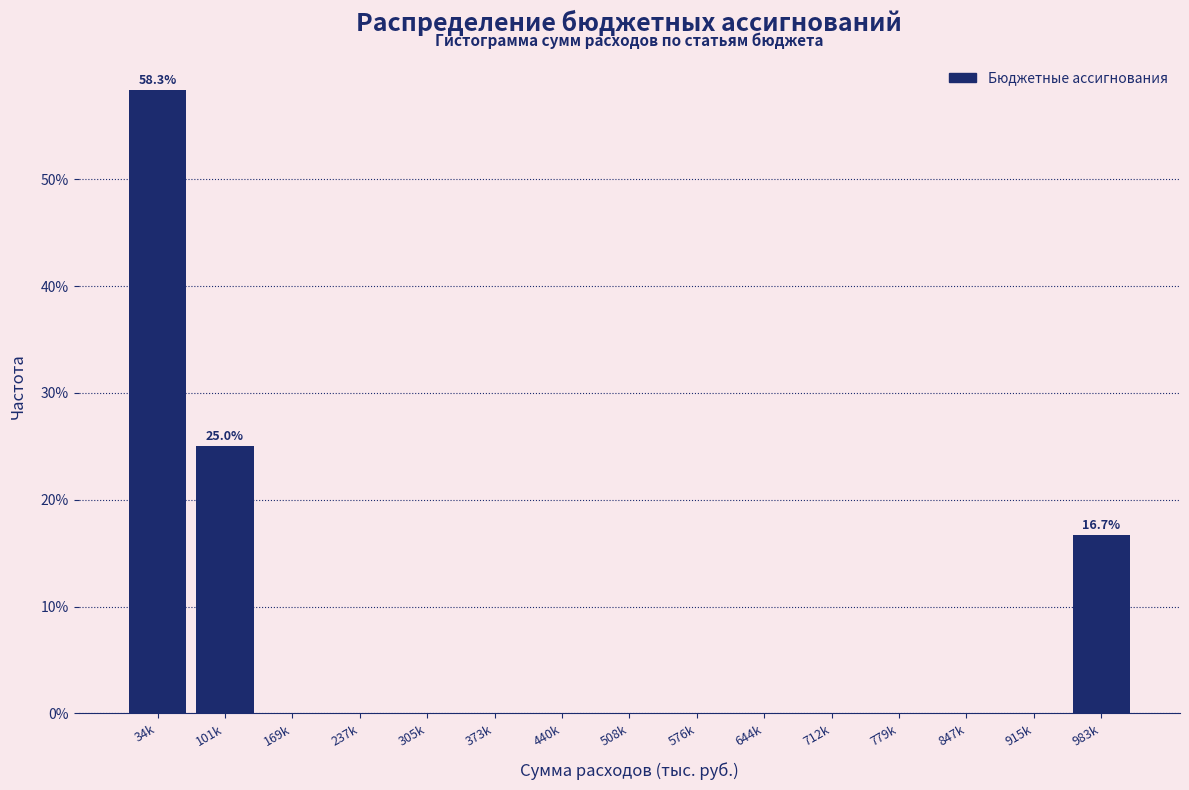

Reading left to right, transcribe all the data shown in this chart.

34k=58.3	101k=25.0	169k=0.0	237k=0.0	305k=0.0	373k=0.0	440k=0.0	508k=0.0	576k=0.0	644k=0.0	712k=0.0	779k=0.0	847k=0.0	915k=0.0	983k=16.7